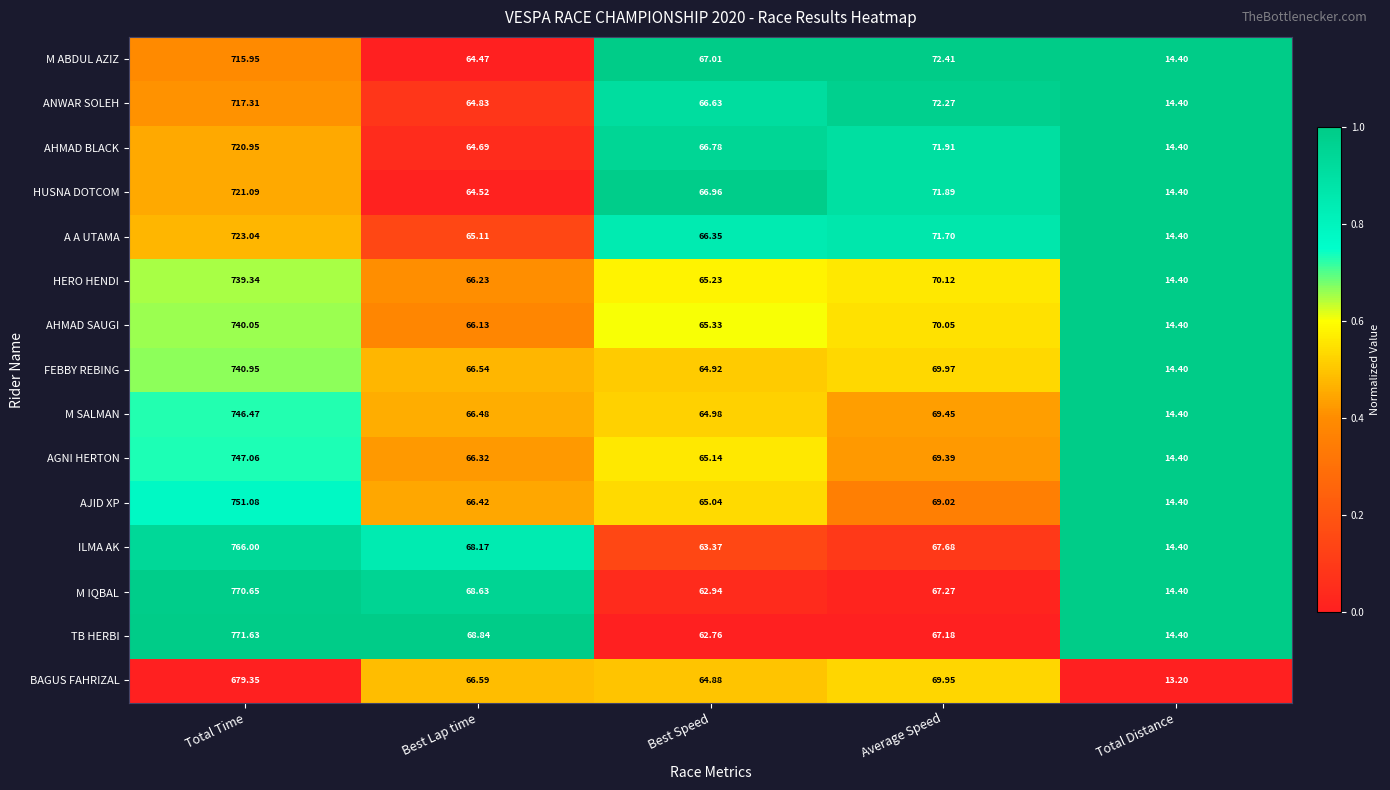

Which category has the lowest value in the AGNI HERTON series?

Total Distance